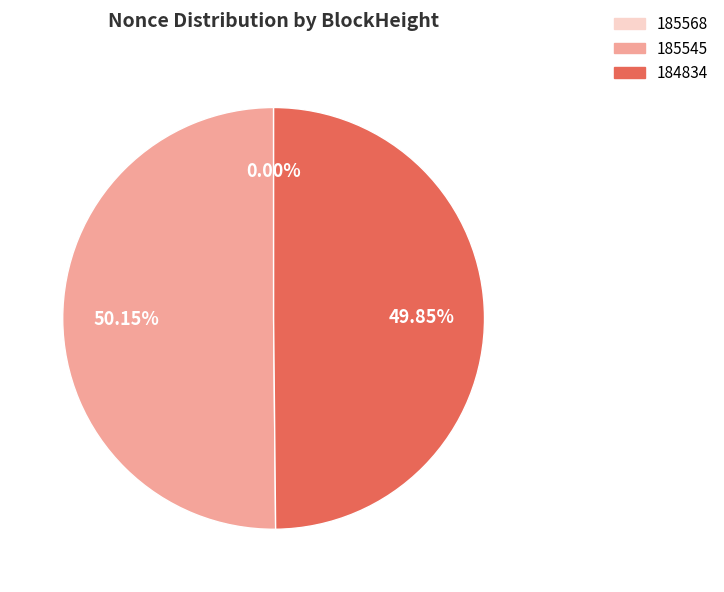

What is the ratio of the value at 185545 to the value at 184834?

1.0